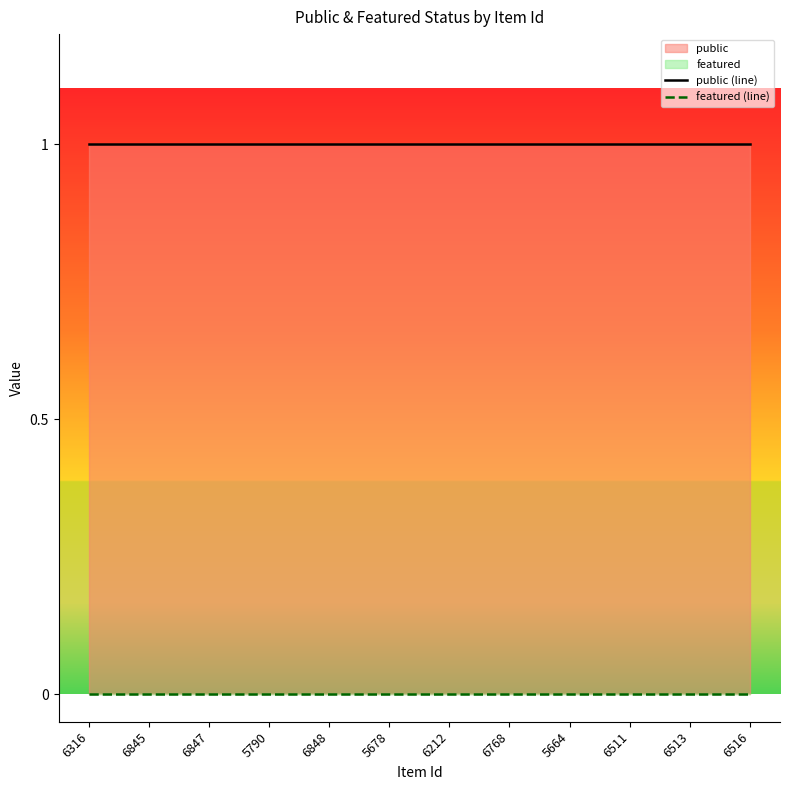

How many distinct data groups are displayed?

2